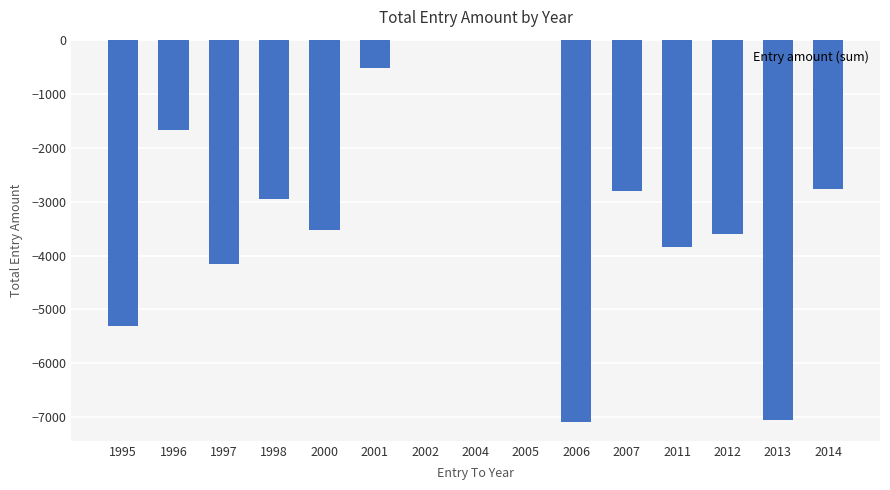

How many categories are shown in the chart?

15